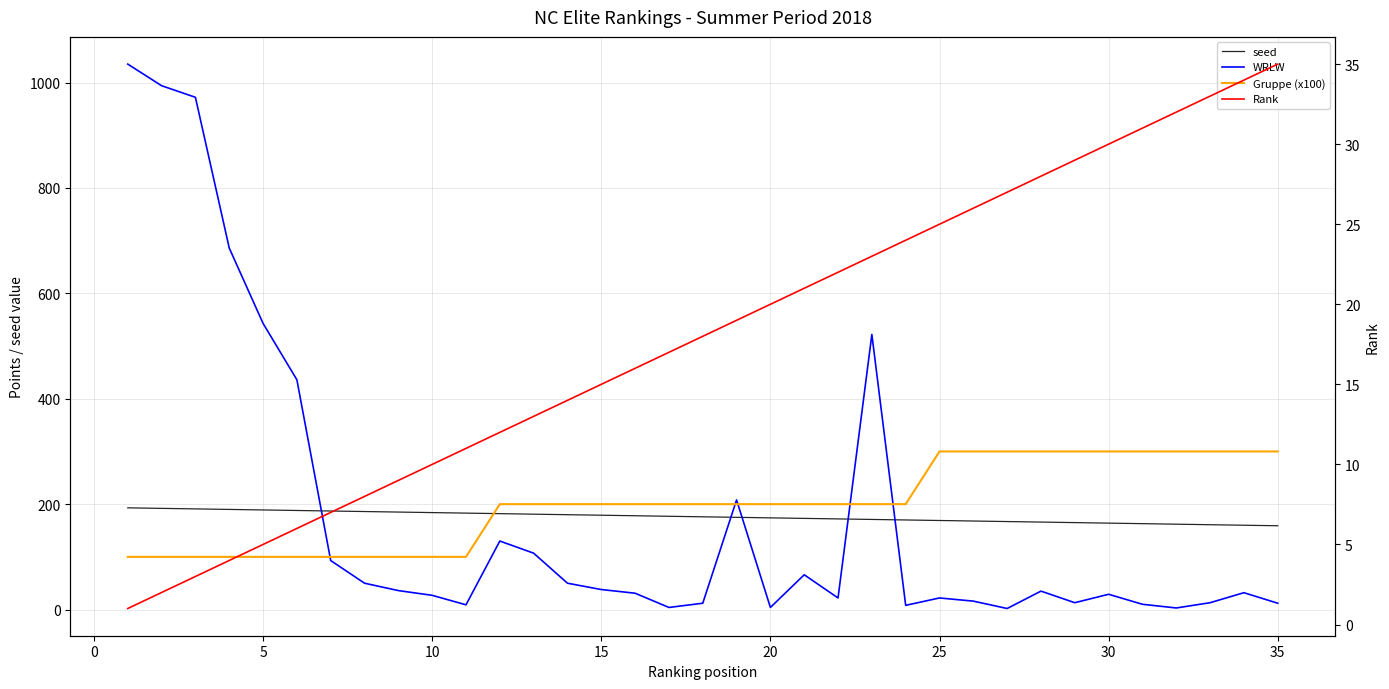

True or false: Gruppe (x100) has more than 2 points higher than both neighbors.

False